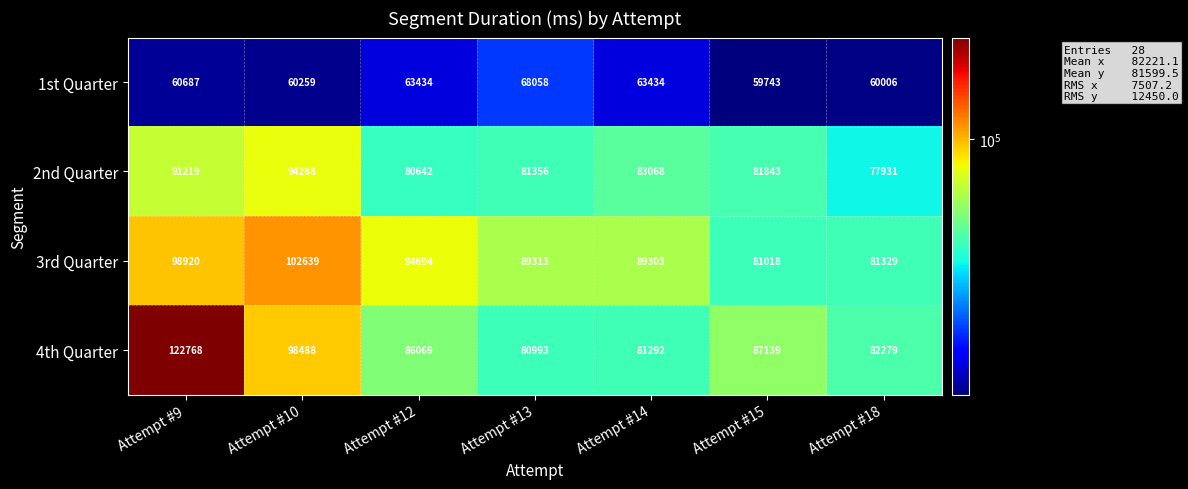

At Attempt #15, list the series in order from largest to smallest.

4th Quarter, 2nd Quarter, 3rd Quarter, 1st Quarter